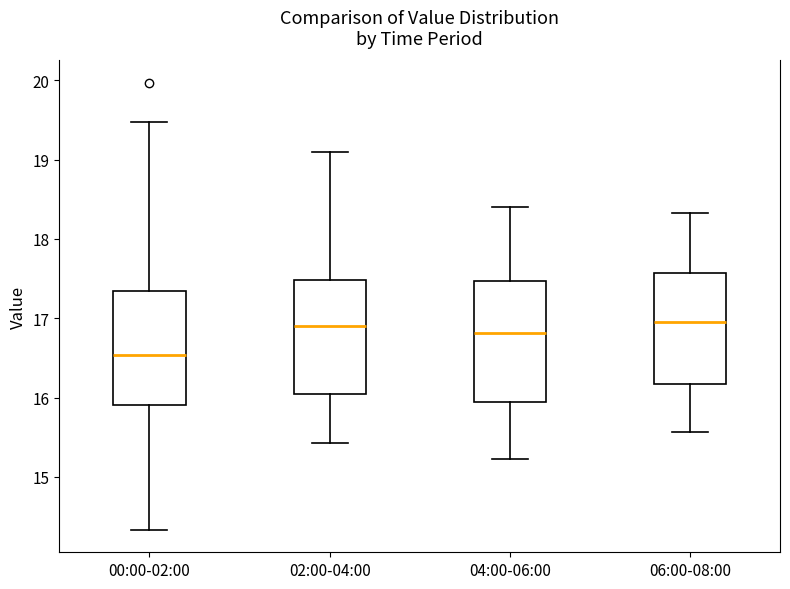

Where does the upper whisker of the box for 06:00-08:00 end on the y-axis? The values are not printed on the chart, so give them approximately, as read against the axis.

18.3